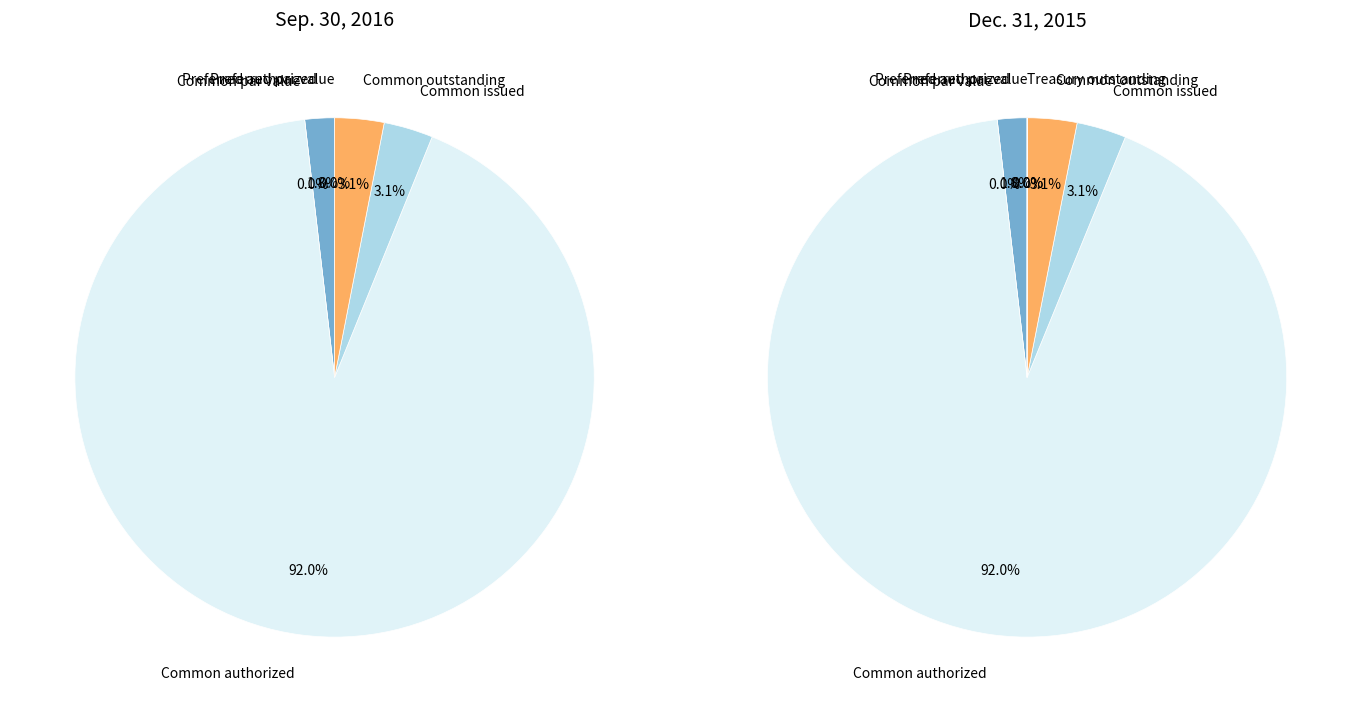

True or false: Common par value accounts for 0% of the total.

True